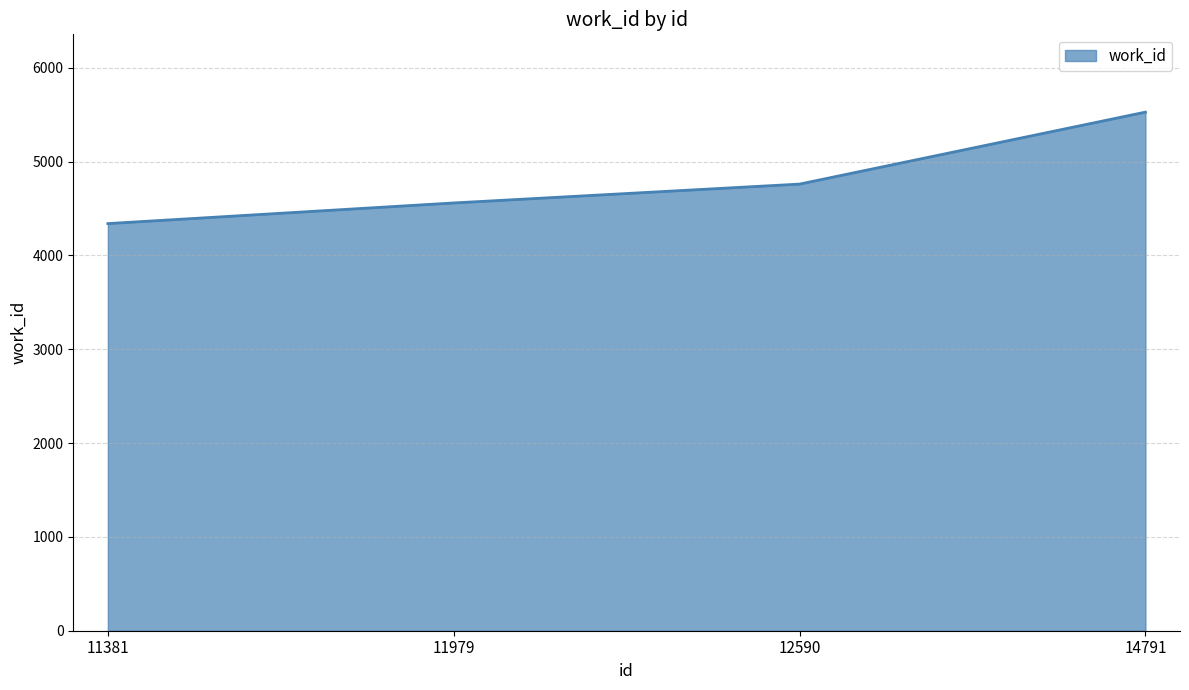

Reading right to left, what are all the values shown in this chart?

14791=5527	12590=4760	11979=4559	11381=4339